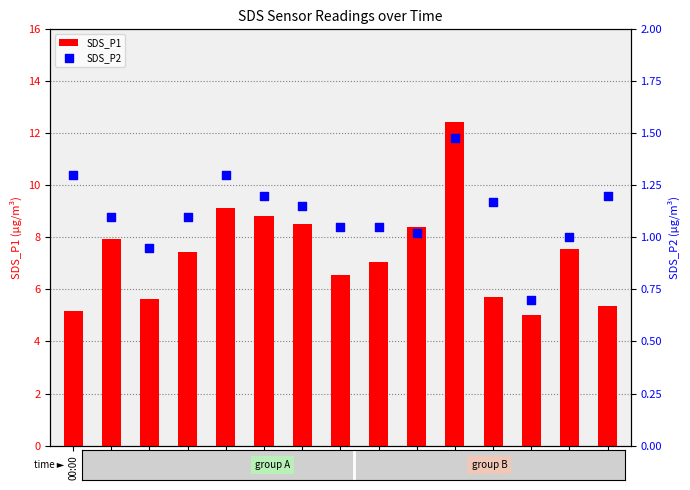

What is the total value across all series at 00:47?

6.5